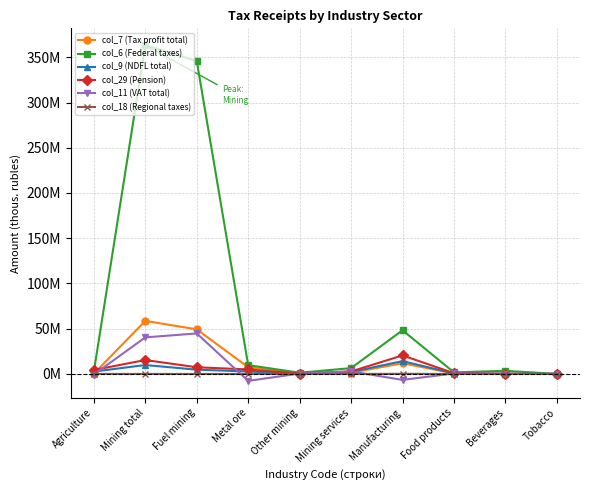

What value does the col_18 (Regional taxes) series have at Other mining, to the nearest 50?

10500